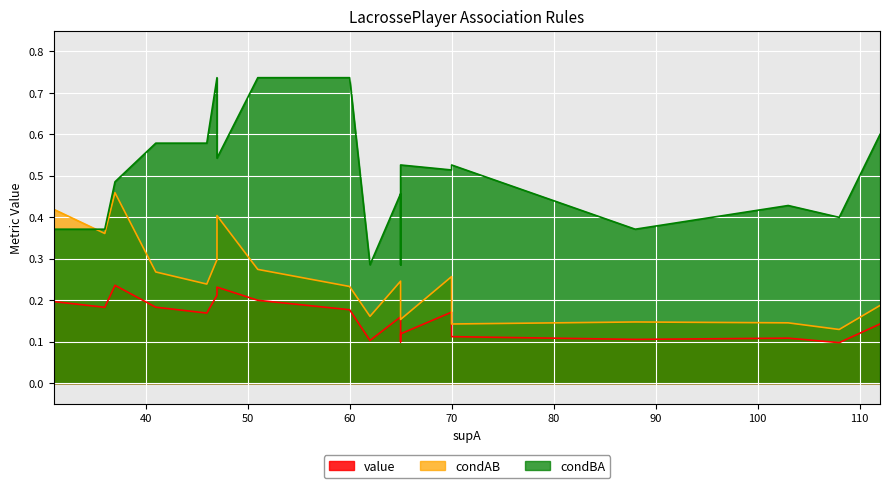

At which category does condBA reach its first local valley?

5